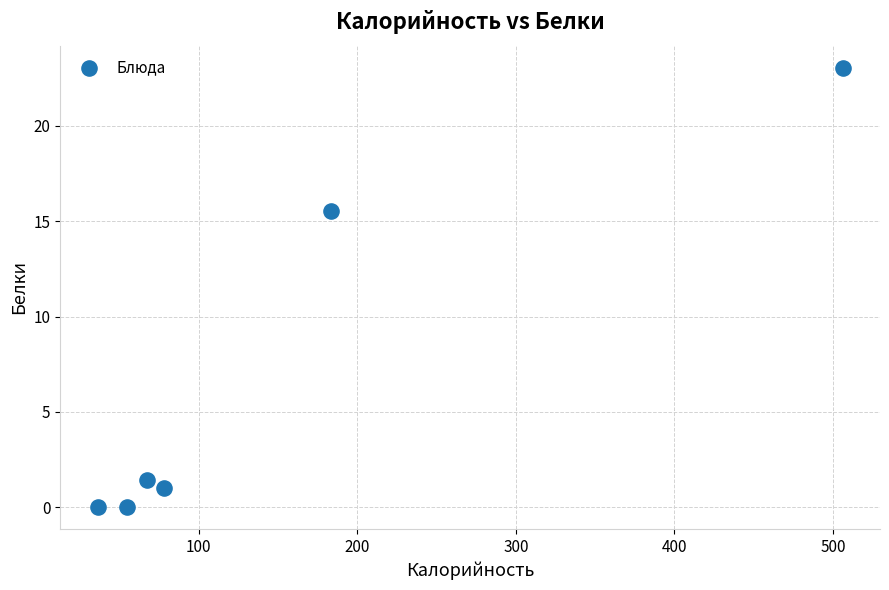

What is the average X value?

154.3